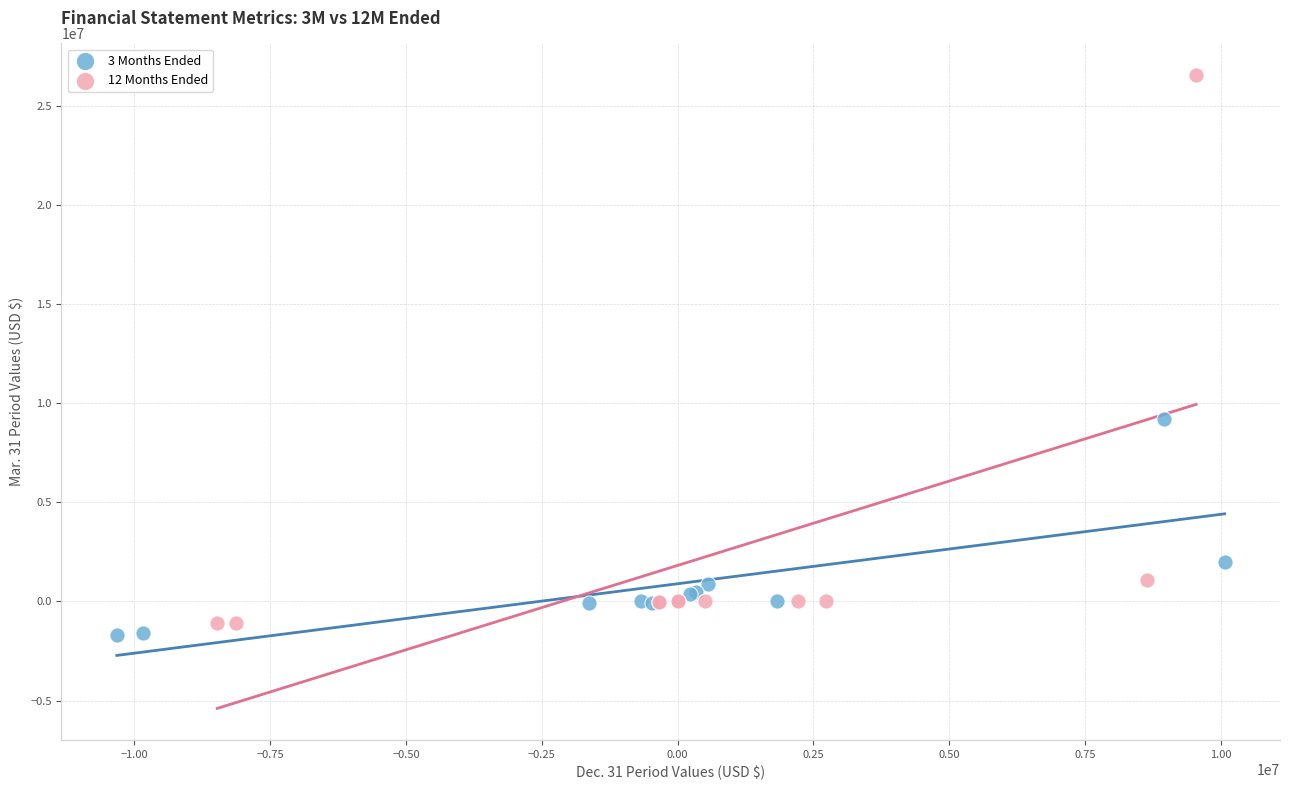

Which series contains the highest Y value?

12 Months Ended